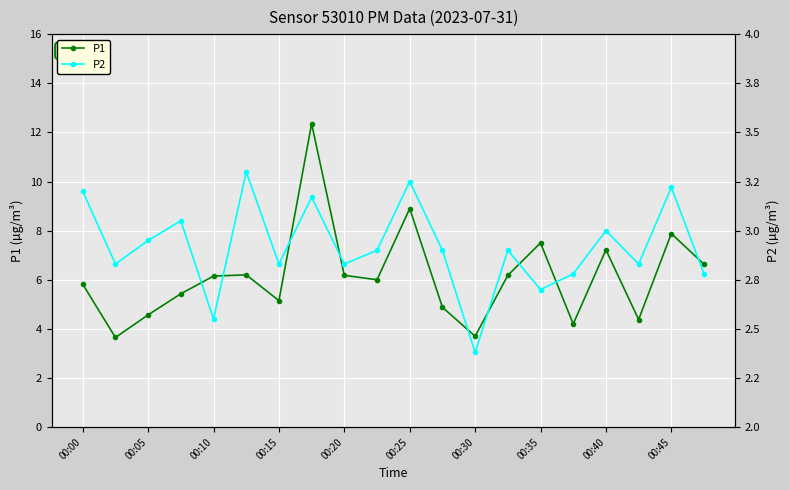

What is the average value of the P2 series?

2.9